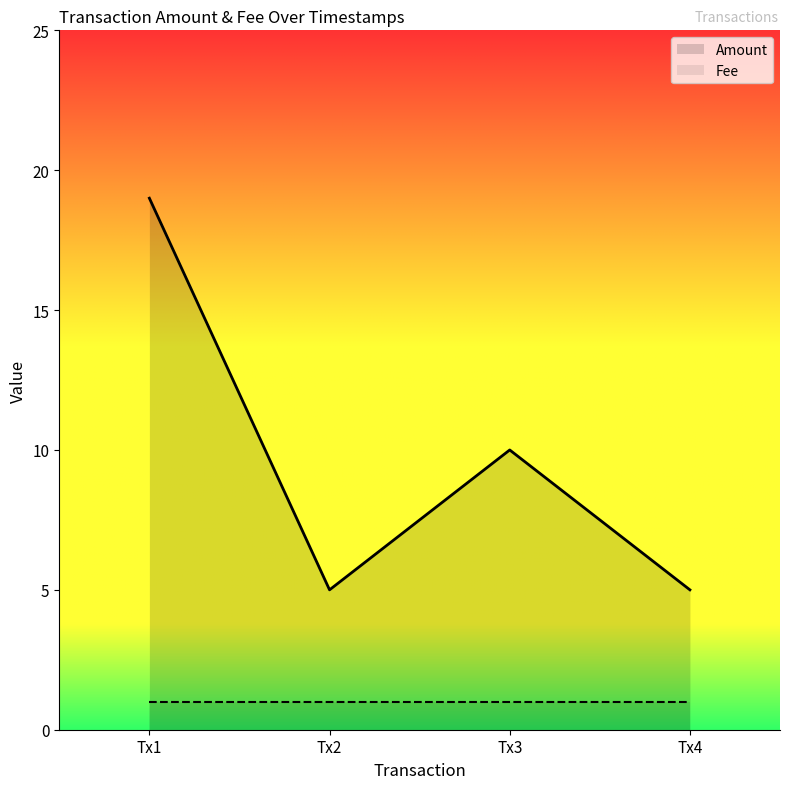

Rank the series by their maximum value, from lowest to highest.

Fee, Amount